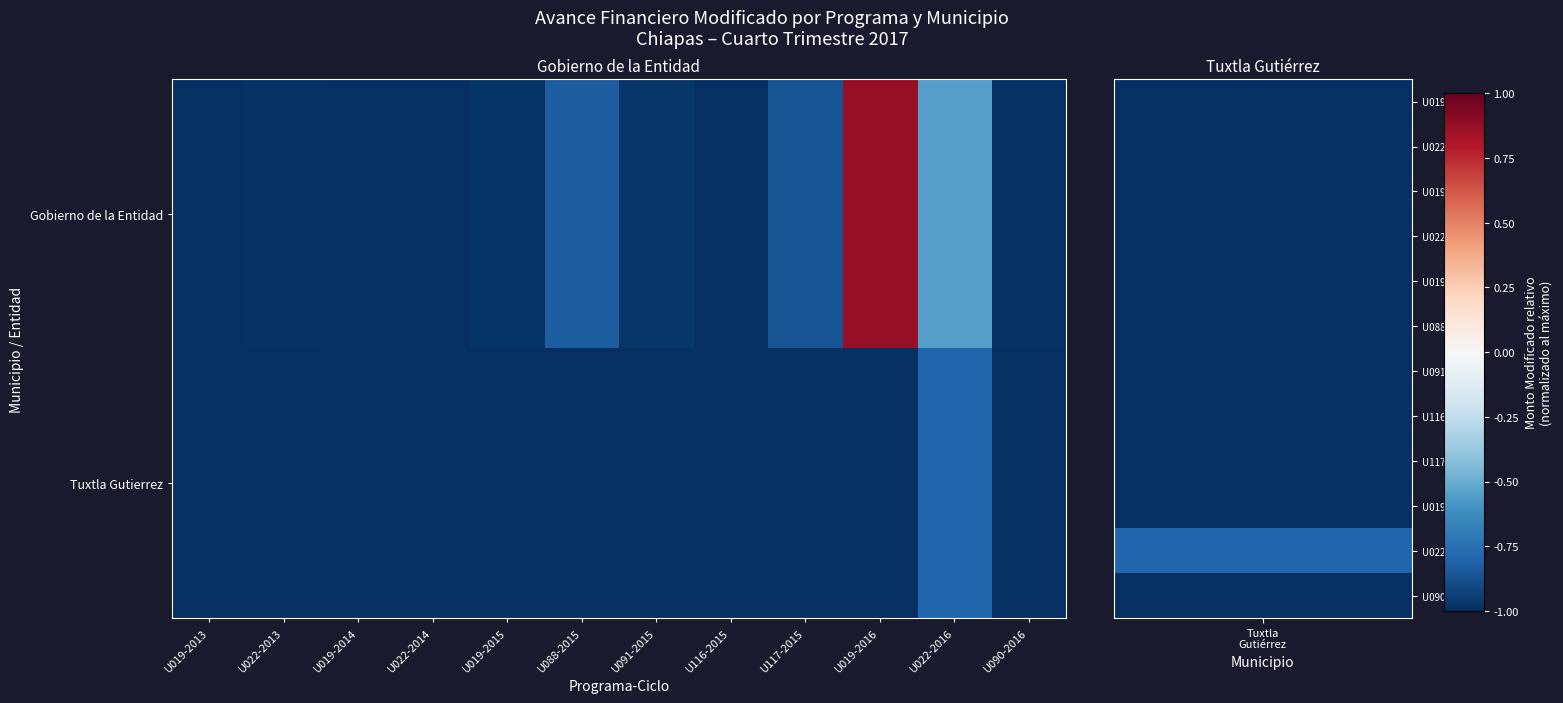

Reading right to left, list all the values displayed in this chart.

Gobierno de la Entidad: U090-2016=-1.0	U022-2016=-0.5	U019-2016=0.9	U117-2015=-0.9	U116-2015=-1.0	U091-2015=-1.0	U088-2015=-0.8	U019-2015=-1.0	U022-2014=-1.0	U019-2014=-1.0	U022-2013=-1.0	U019-2013=-1.0
Tuxtla Gutierrez: U090-2016=-1.0	U022-2016=-0.8	U019-2016=-1.0	U117-2015=-1.0	U116-2015=-1.0	U091-2015=-1.0	U088-2015=-1.0	U019-2015=-1.0	U022-2014=-1.0	U019-2014=-1.0	U022-2013=-1.0	U019-2013=-1.0